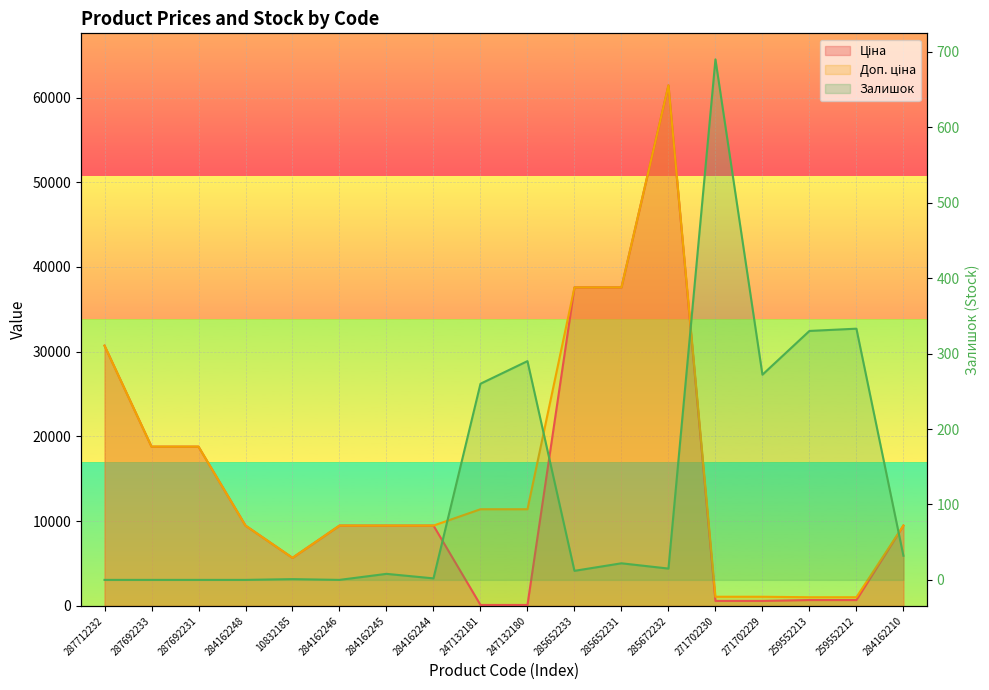

What is the difference between the maximum and minimum values in the Ціна series?

61320.2